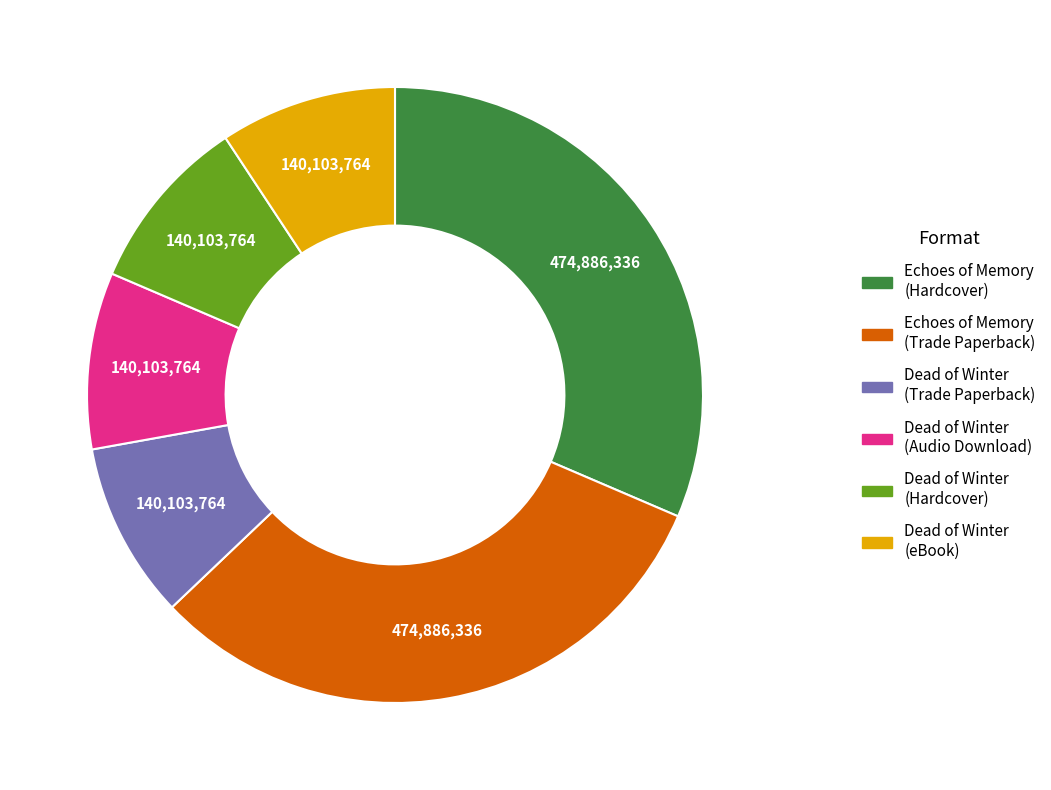

Is the sum of Echoes of Memory (Trade Paperback) and Dead of Winter (Hardcover) greater than half?

No